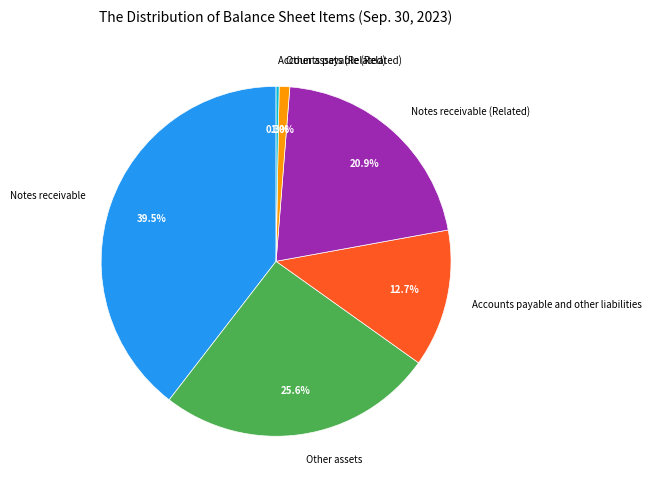

What is the largest slice in the pie chart?

Notes receivable